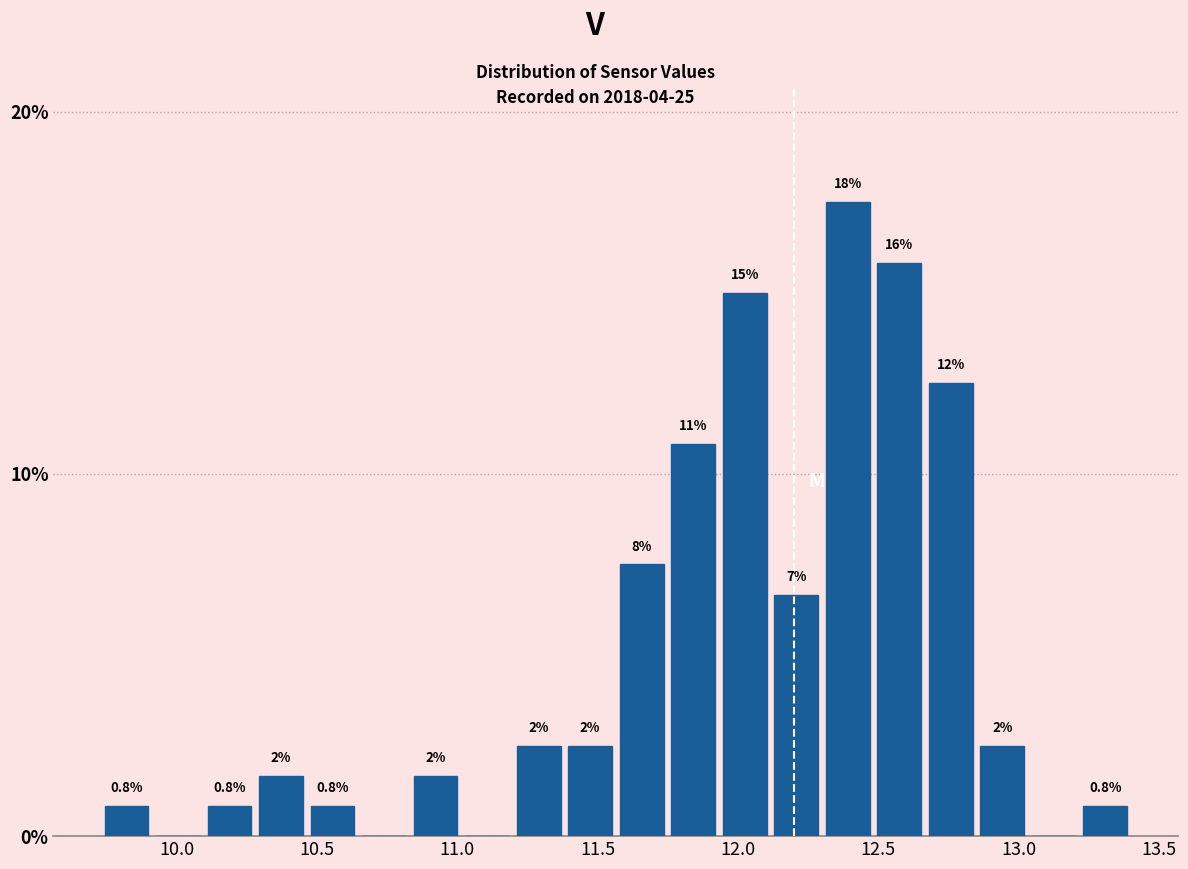

Read against the x-axis, roughly where is the centre of the tallest bar?

12.40